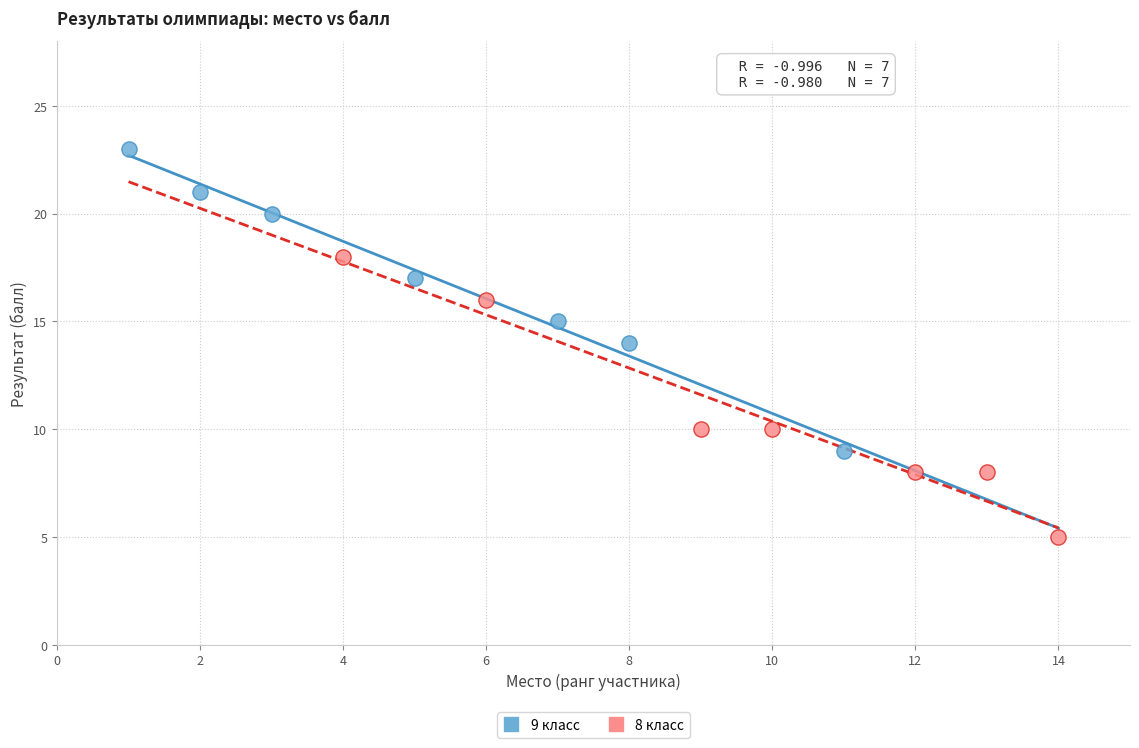

Which series reaches the minimum Y coordinate?

8 класс